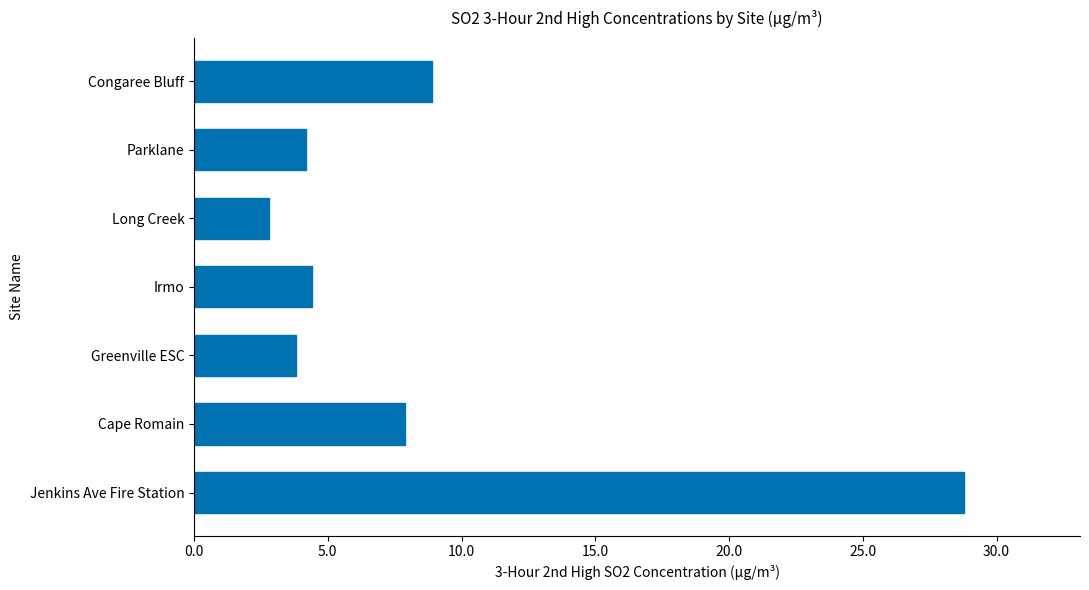

Reading bottom to top, list all the values displayed in this chart.

Jenkins Ave Fire Station=28.8	Cape Romain=7.9	Greenville ESC=3.8	Irmo=4.4	Long Creek=2.8	Parklane=4.2	Congaree Bluff=8.9